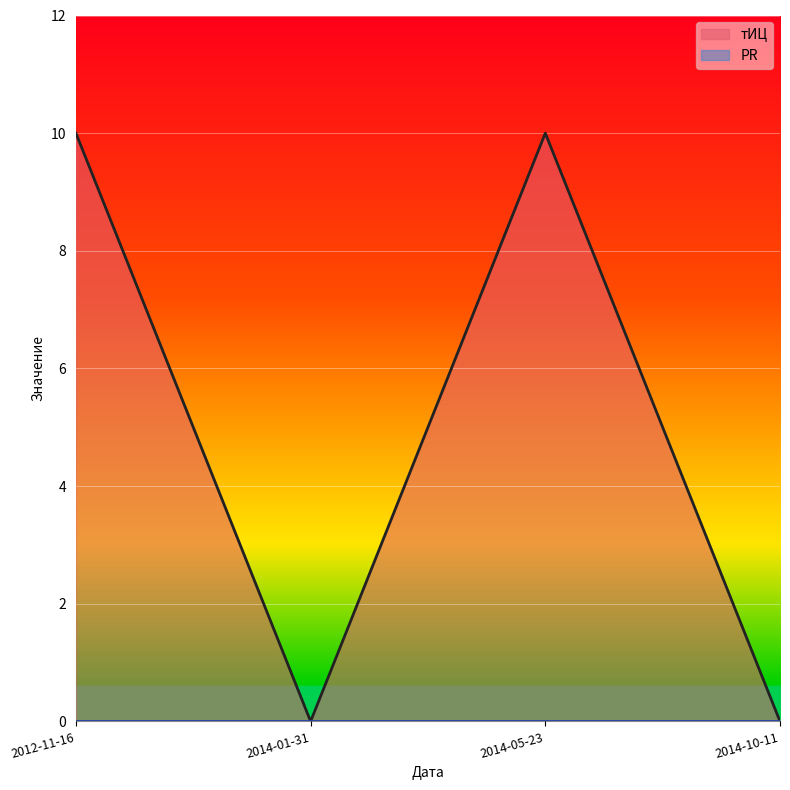

What is the difference between the maximum and minimum values?

10